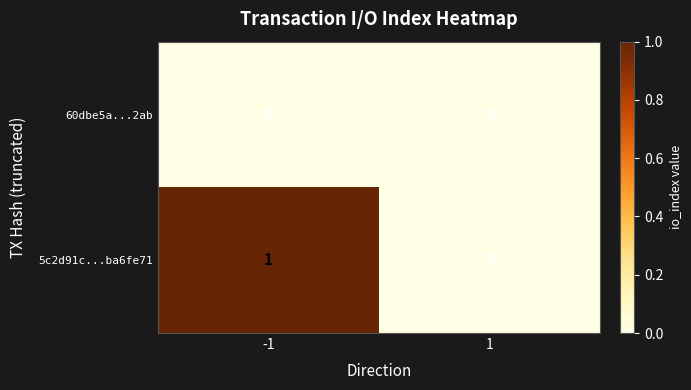

The value of 60dbe5a...2ab at 1 is 0. True or false?

True